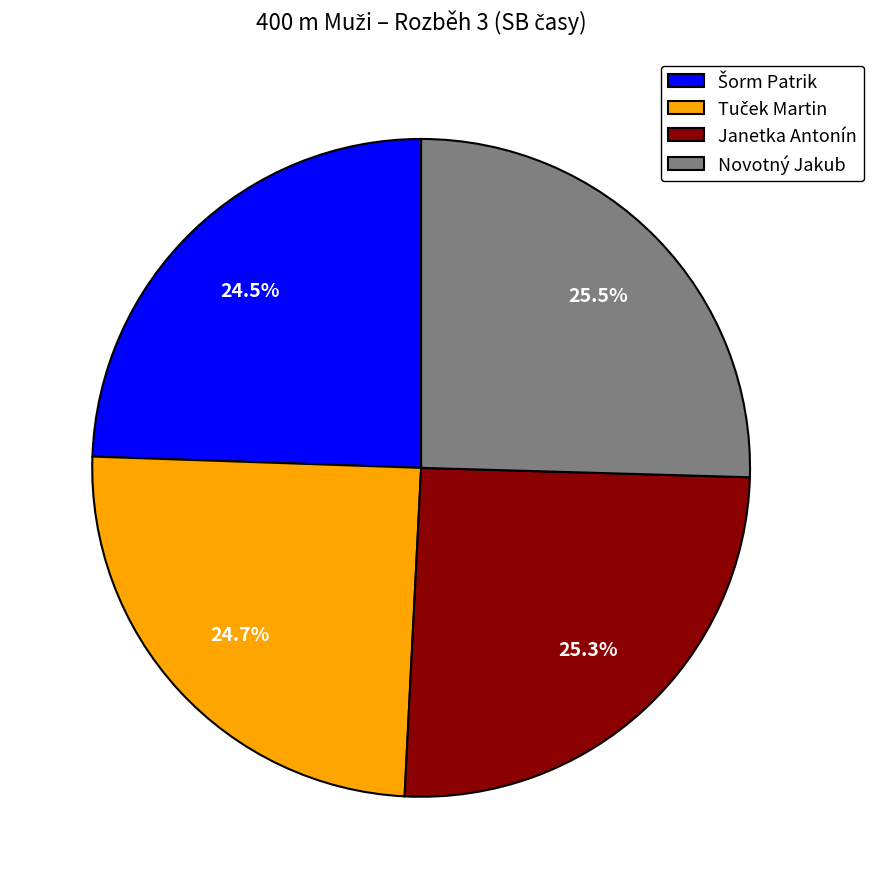

What percentage is NOT represented by Janetka Antonín?

74.7%